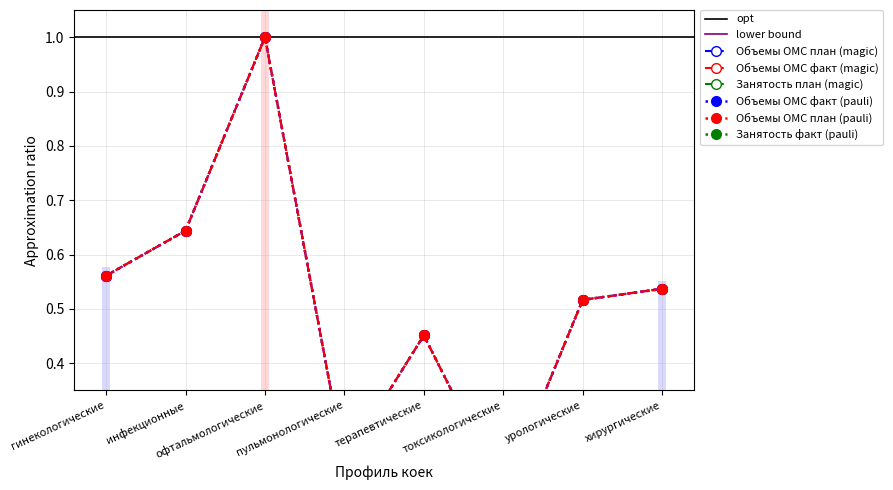

How many lines are shown in the chart?

4